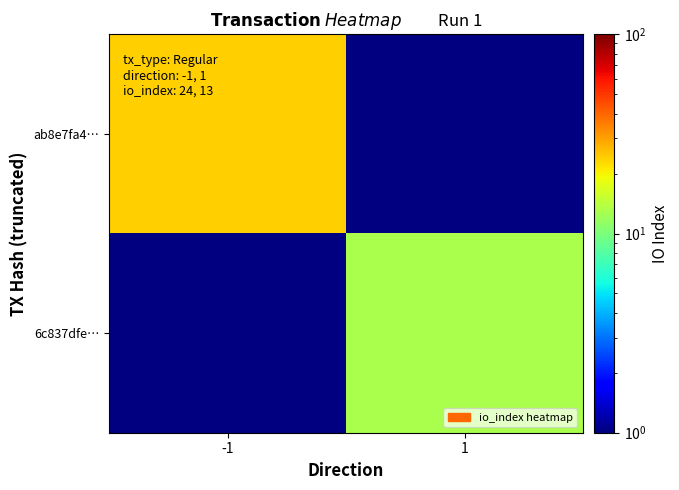

The 6c837dfe… series shows 13.0 at 1. True or false?

True